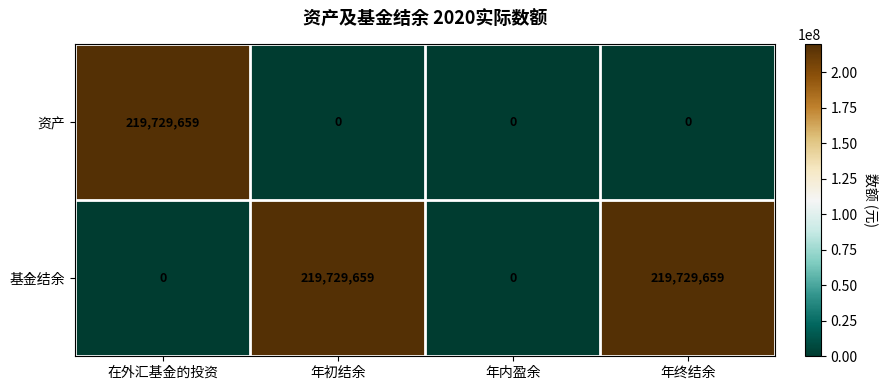

Is it true that 基金结余 equals 219729659 at 年终结余?

True